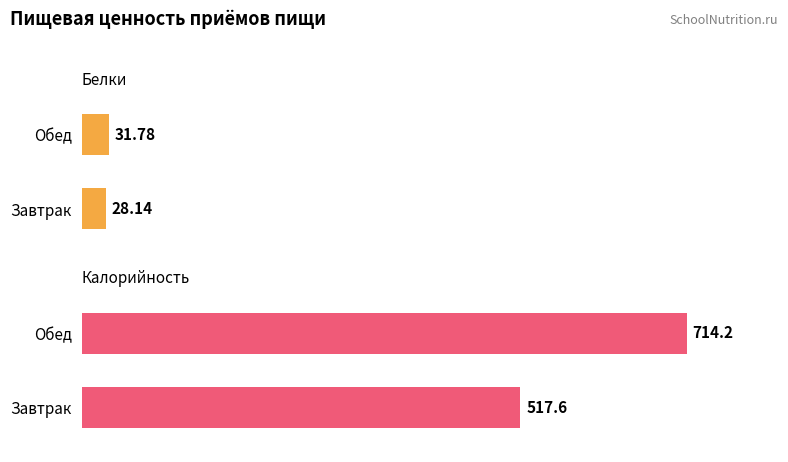

True or false: Белки has a value of 52.9 at Обед.

False